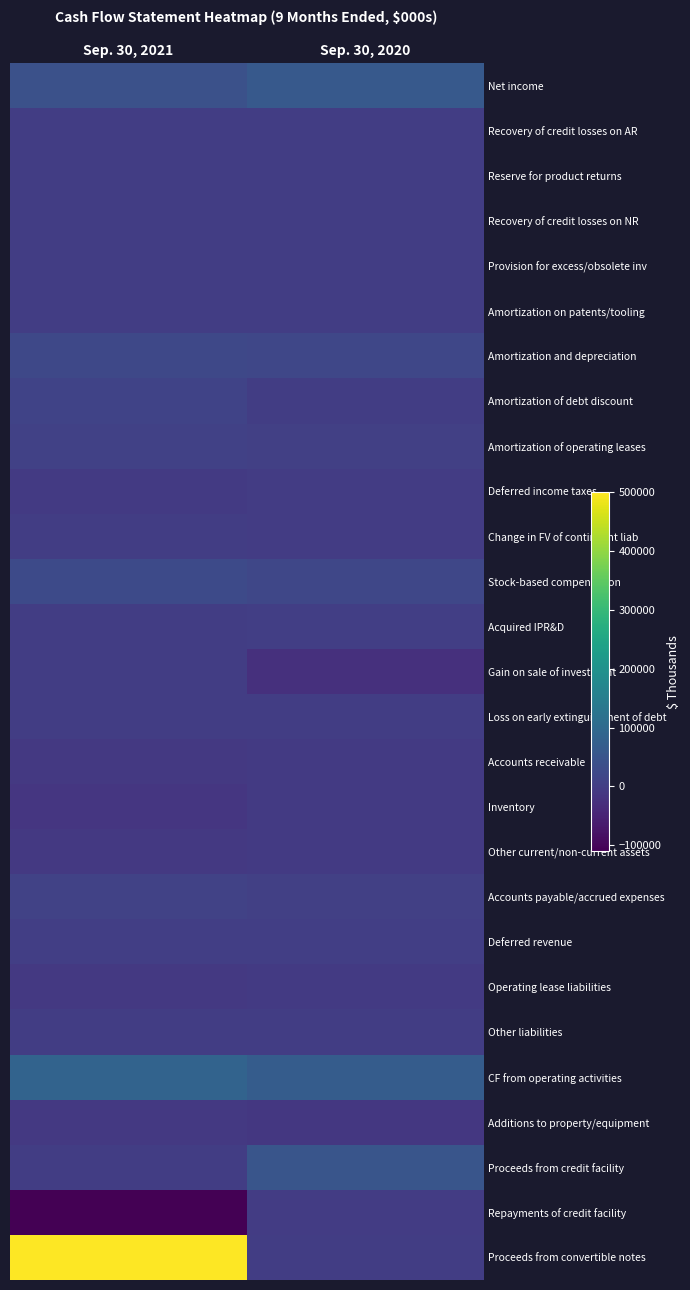

Reading right to left, what are all the values shown in this chart?

Net income: Sep. 30, 2020=61021	Sep. 30, 2021=42334
Recovery of credit losses on AR: Sep. 30, 2020=-237	Sep. 30, 2021=-238
Reserve for product returns: Sep. 30, 2020=1491	Sep. 30, 2021=1628
Recovery of credit losses on NR: Sep. 30, 2020=-368	Sep. 30, 2021=-10
Provision for excess/obsolete inv: Sep. 30, 2020=1178	Sep. 30, 2021=374
Amortization on patents/tooling: Sep. 30, 2020=604	Sep. 30, 2021=947
Amortization and depreciation: Sep. 30, 2020=20023	Sep. 30, 2021=22329
Amortization of debt discount: Sep. 30, 2020=81	Sep. 30, 2021=11590
Amortization of operating leases: Sep. 30, 2020=6562	Sep. 30, 2021=7173
Deferred income taxes: Sep. 30, 2020=-1480	Sep. 30, 2021=-5918
Change in FV of contingent liab: Sep. 30, 2020=-2593	Sep. 30, 2021=0
Stock-based compensation: Sep. 30, 2020=20901	Sep. 30, 2021=27362
Acquired IPR&D: Sep. 30, 2020=3297	Sep. 30, 2021=0
Gain on sale of investment: Sep. 30, 2020=-24737	Sep. 30, 2021=0
Loss on early extinguishment of debt: Sep. 30, 2020=0	Sep. 30, 2021=185
Accounts receivable: Sep. 30, 2020=-7131	Sep. 30, 2021=-8689
Inventory: Sep. 30, 2020=-7209	Sep. 30, 2021=-12619
Other current/non-current assets: Sep. 30, 2020=-5549	Sep. 30, 2021=-8368
Accounts payable/accrued expenses: Sep. 30, 2020=5897	Sep. 30, 2021=10672
Deferred revenue: Sep. 30, 2020=2374	Sep. 30, 2021=3548
Operating lease liabilities: Sep. 30, 2020=-7427	Sep. 30, 2021=-8745
Other liabilities: Sep. 30, 2020=-28	Sep. 30, 2021=-361
CF from operating activities: Sep. 30, 2020=66670	Sep. 30, 2021=83194
Additions to property/equipment: Sep. 30, 2020=-10677	Sep. 30, 2021=-8939
Proceeds from credit facility: Sep. 30, 2020=50000	Sep. 30, 2021=0
Repayments of credit facility: Sep. 30, 2020=-2000	Sep. 30, 2021=-110000
Proceeds from convertible notes: Sep. 30, 2020=0	Sep. 30, 2021=500000